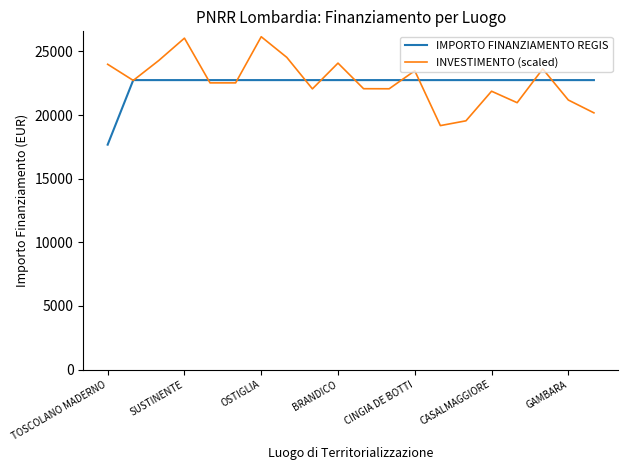

What is the maximum value shown in the chart?

26158.4